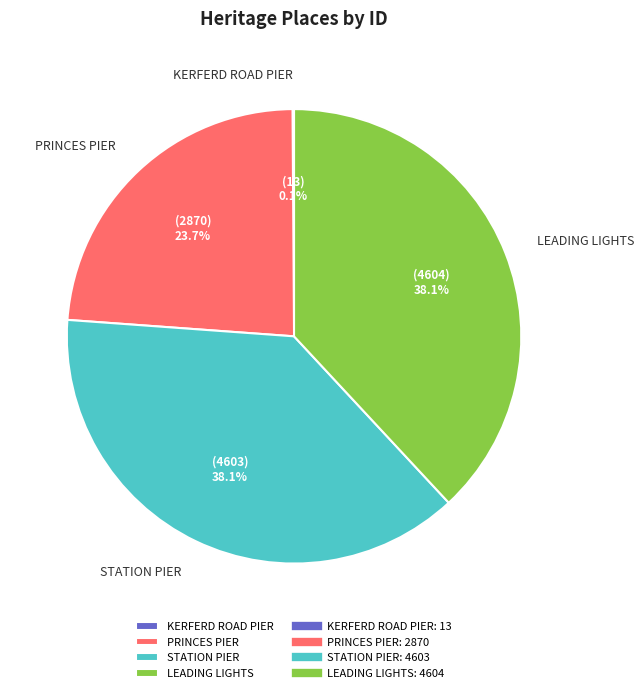

What percentage is NOT represented by PRINCES PIER?

76.3%